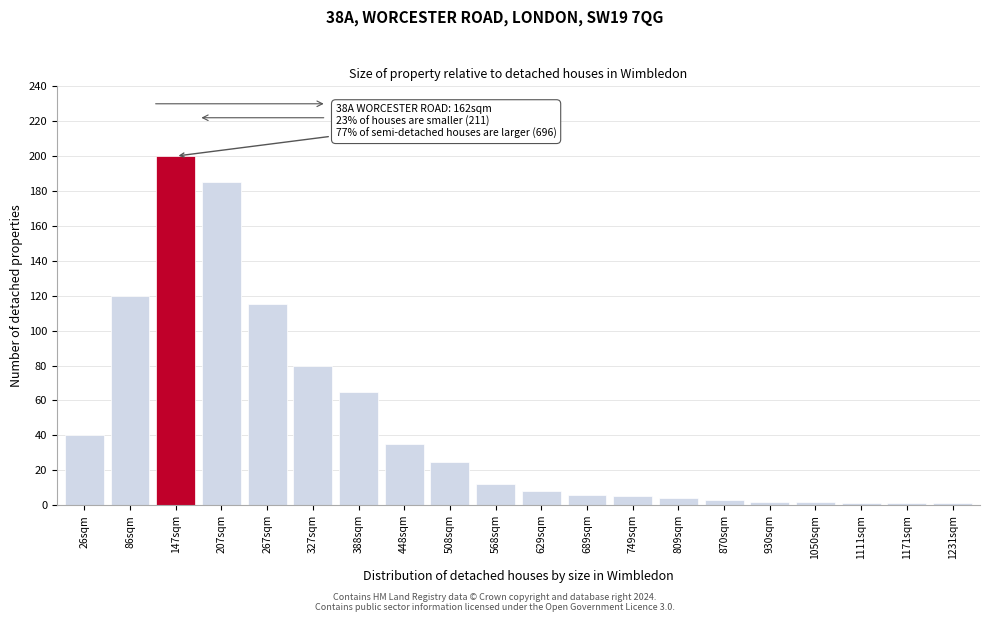

Reading left to right, extract all data points from this chart.

40	120	200	185	115	80	65	35	25	12	8	6	5	4	3	2	2	1	1	1